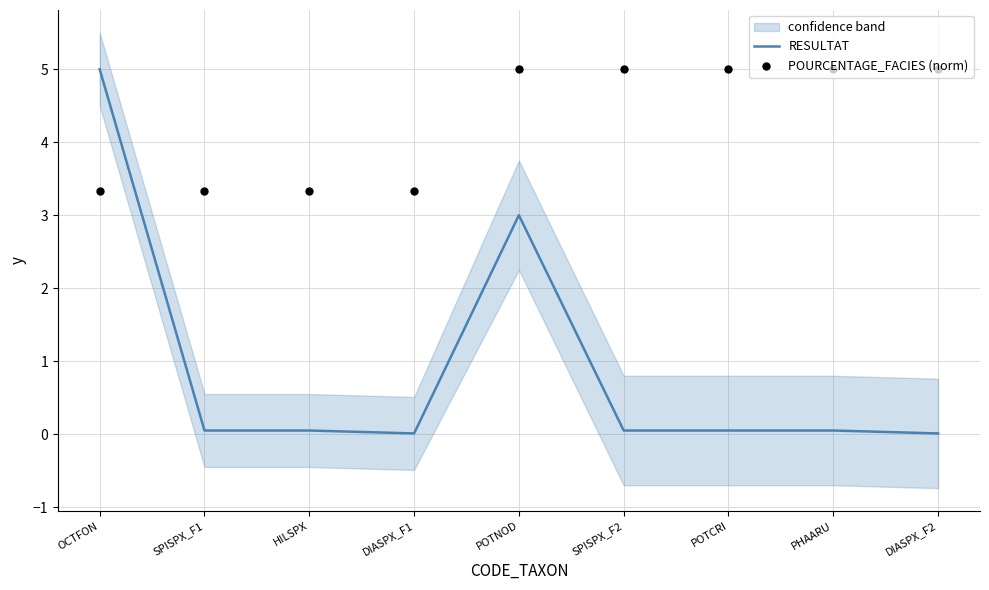

Where is RESULTAT nearest to the value 2?

POTNOD